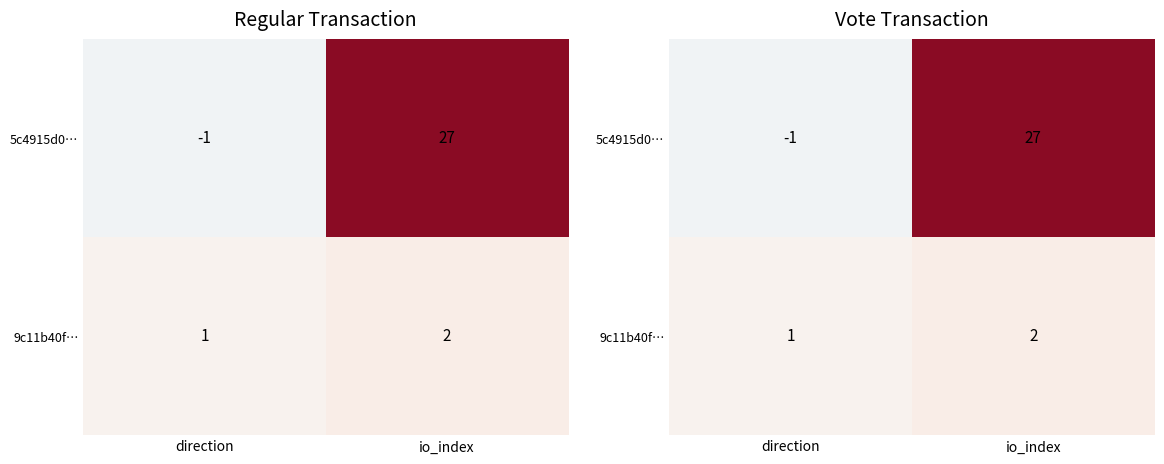

Which label corresponds to the largest value in the chart?

io_index